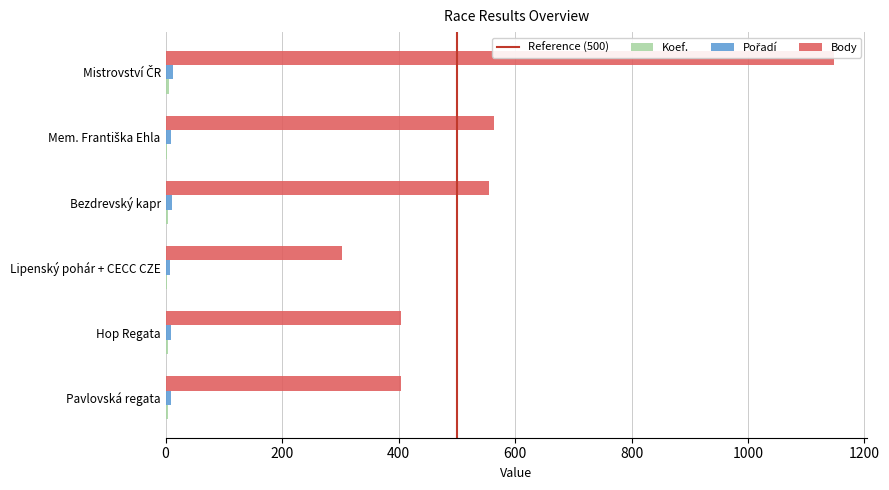

Reading left to right, extract all data points from this chart.

Koef.: 4	4	3	4	3	6
Pořadí: 10	9	8	11	9	13
Body: 404	404	303	555	564	1147